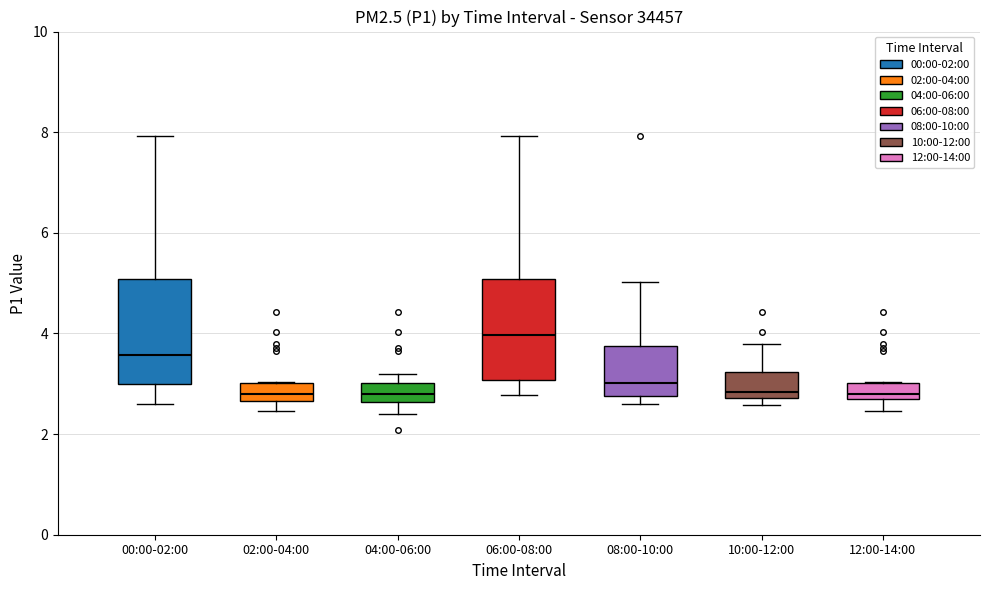

Where does the upper whisker of the box for 10:00-12:00 end on the y-axis? The values are not printed on the chart, so give them approximately, as read against the axis.

3.8